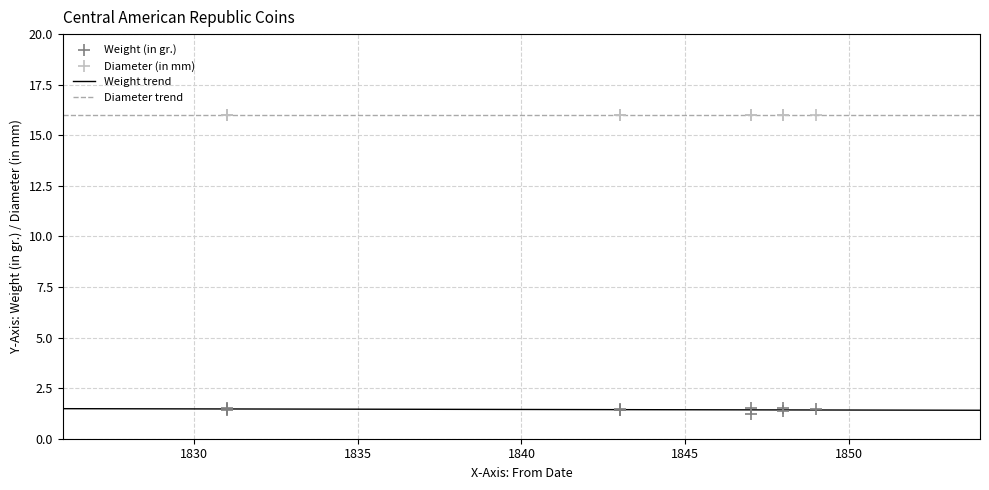

What are all the series names shown in the legend?

Weight (in gr.), Diameter (in mm)